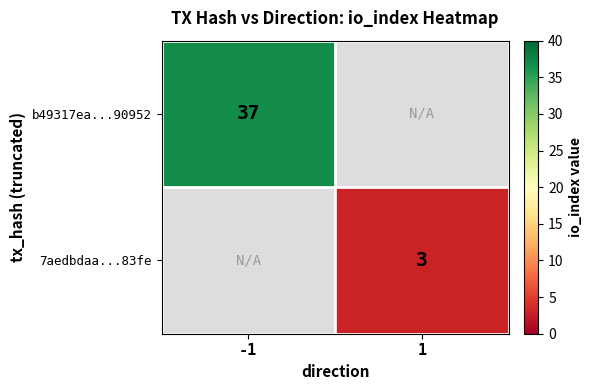

Is it true that b49317ea...90952 equals 53 at -1?

False